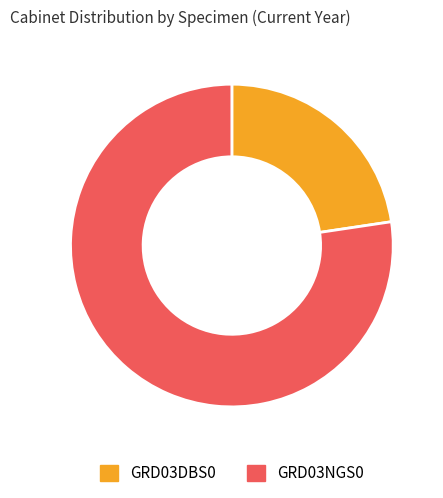

How many slices are in this pie chart?

2